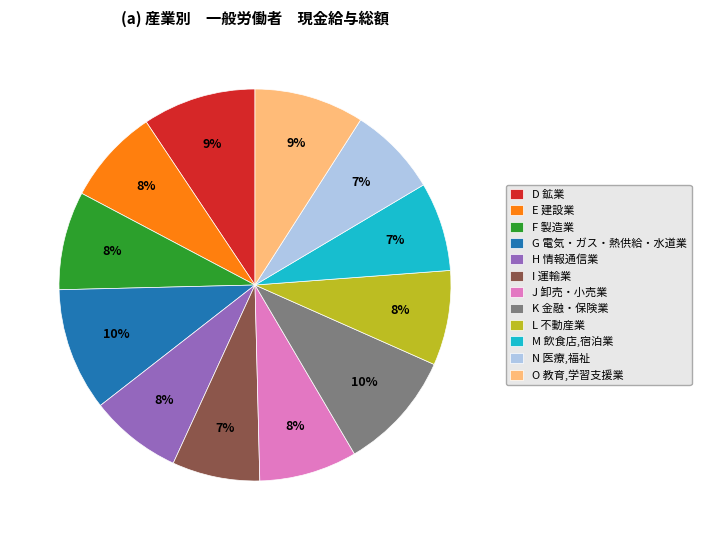

Do M 飲食店,宿泊業 and L 不動産業 together represent more than half of the pie?

No